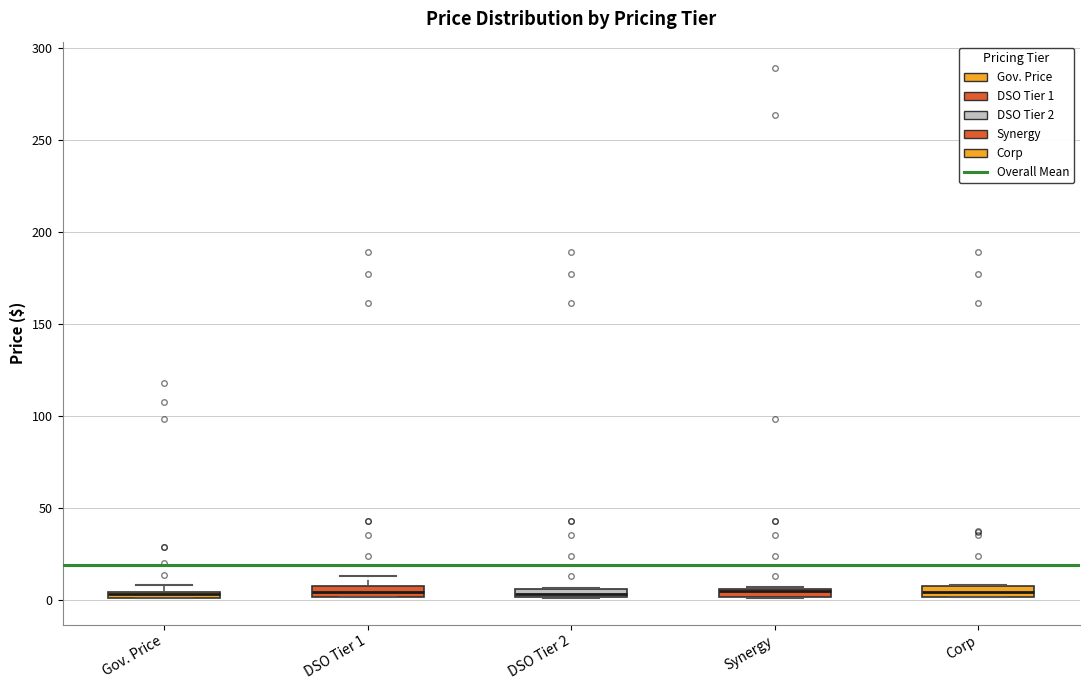

Where is the upper edge of the box for Gov. Price on the y-axis? The values are not printed on the chart, so give them approximately, as read against the axis.

5